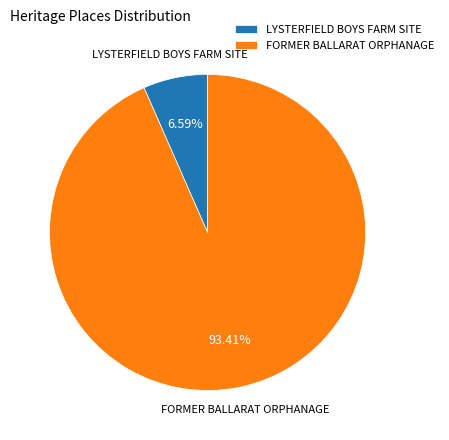

True or false: FORMER BALLARAT ORPHANAGE accounts for 82% of the total.

False